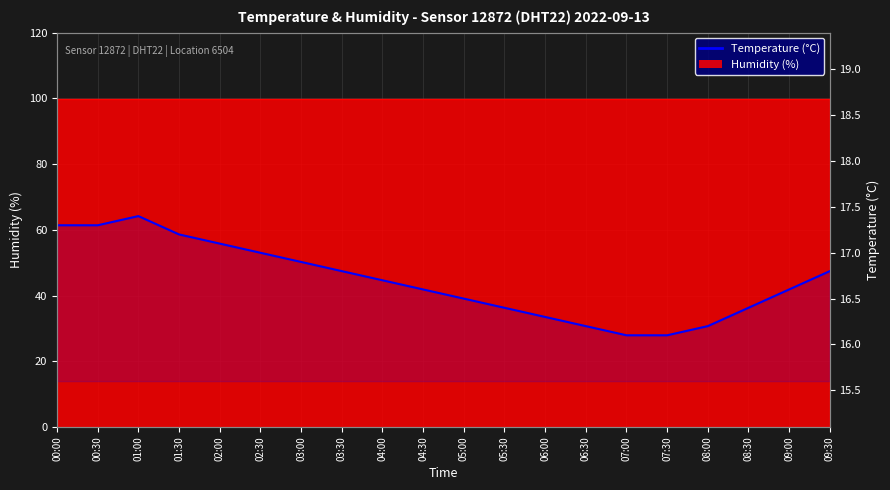

What is the sum of the values at 08:00 and 09:00?

32.8